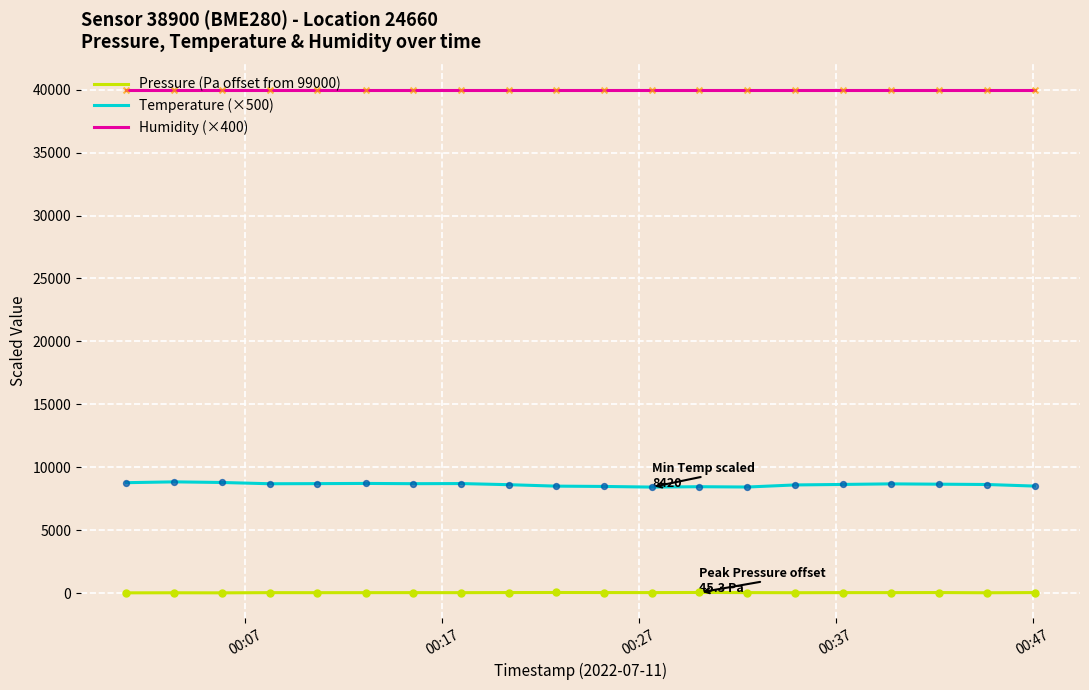

What are all the series names shown in the legend?

Pressure (Pa offset from 99000), Temperature (×500), Humidity (×400)